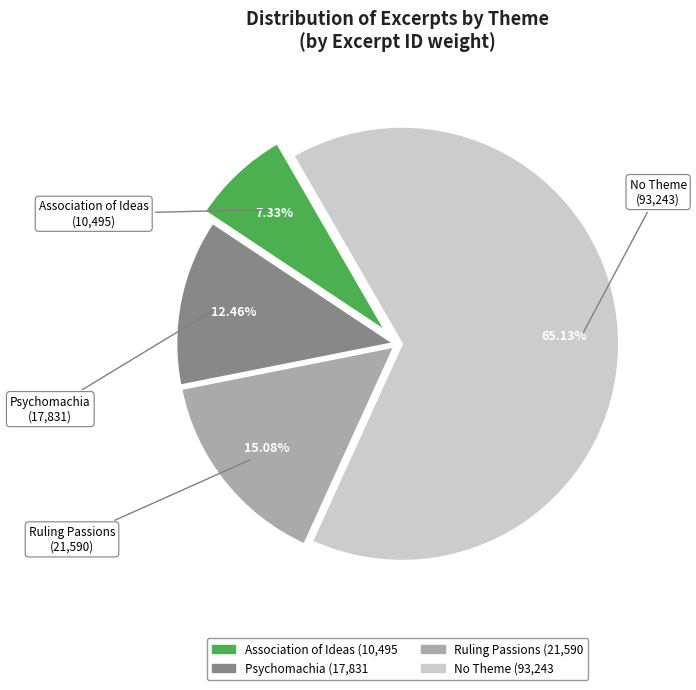

How many slices are in this pie chart?

4